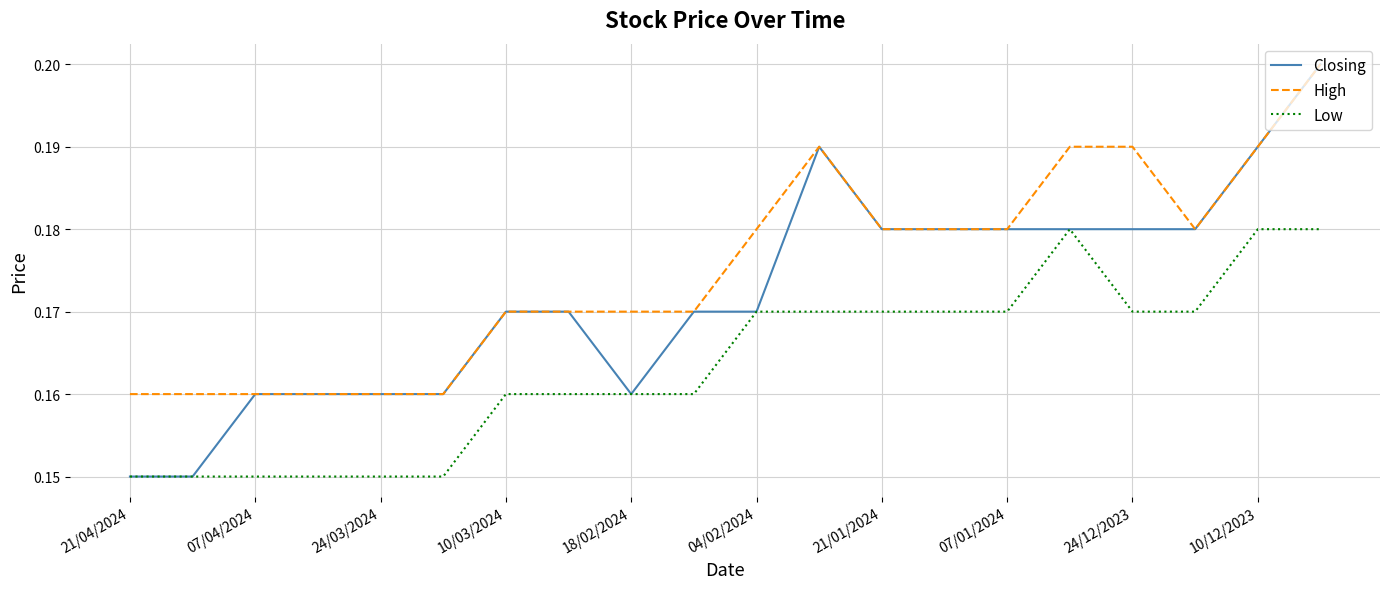

Which series has the widest spread of values?

Closing